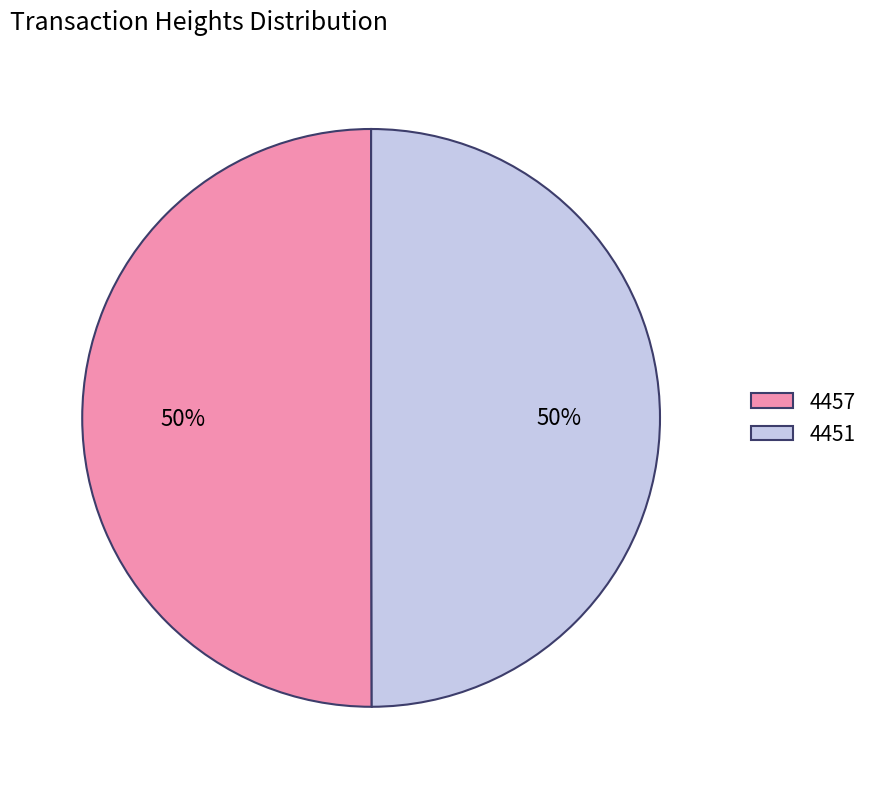

To the nearest percent, what percentage of the pie is 4457?

50%